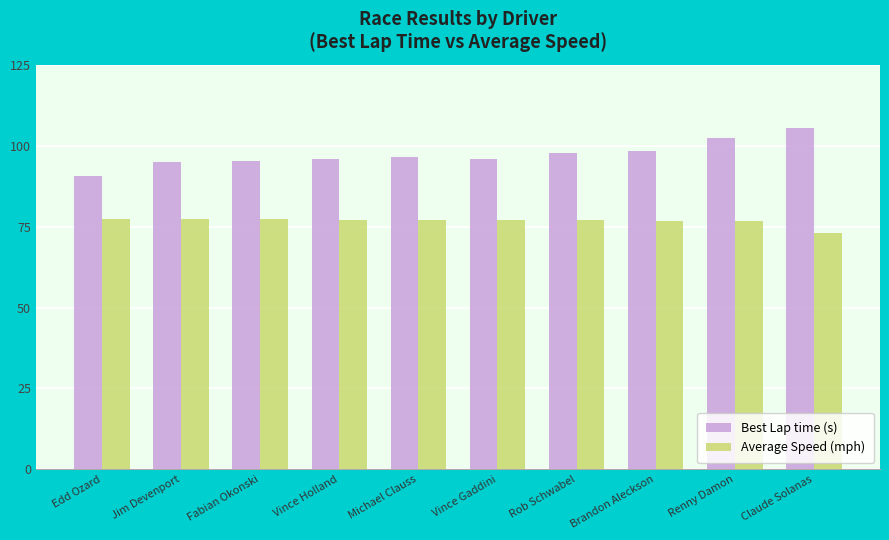

At how many categories does at least one series exceed 85?

10